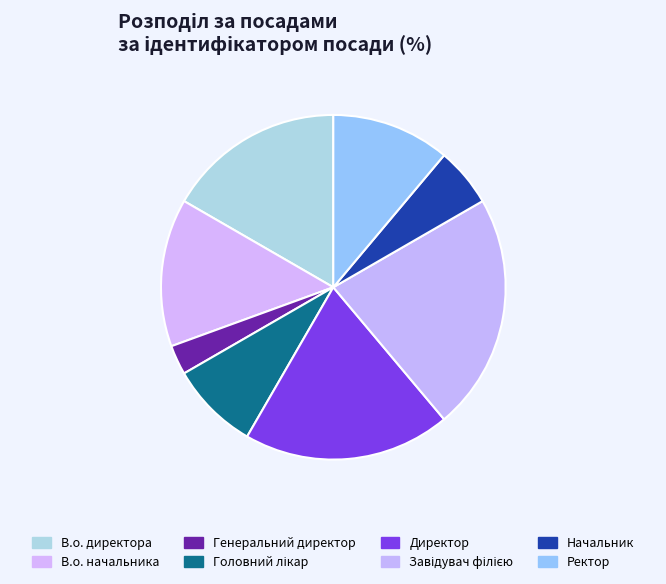

How many segments does this pie chart have?

8